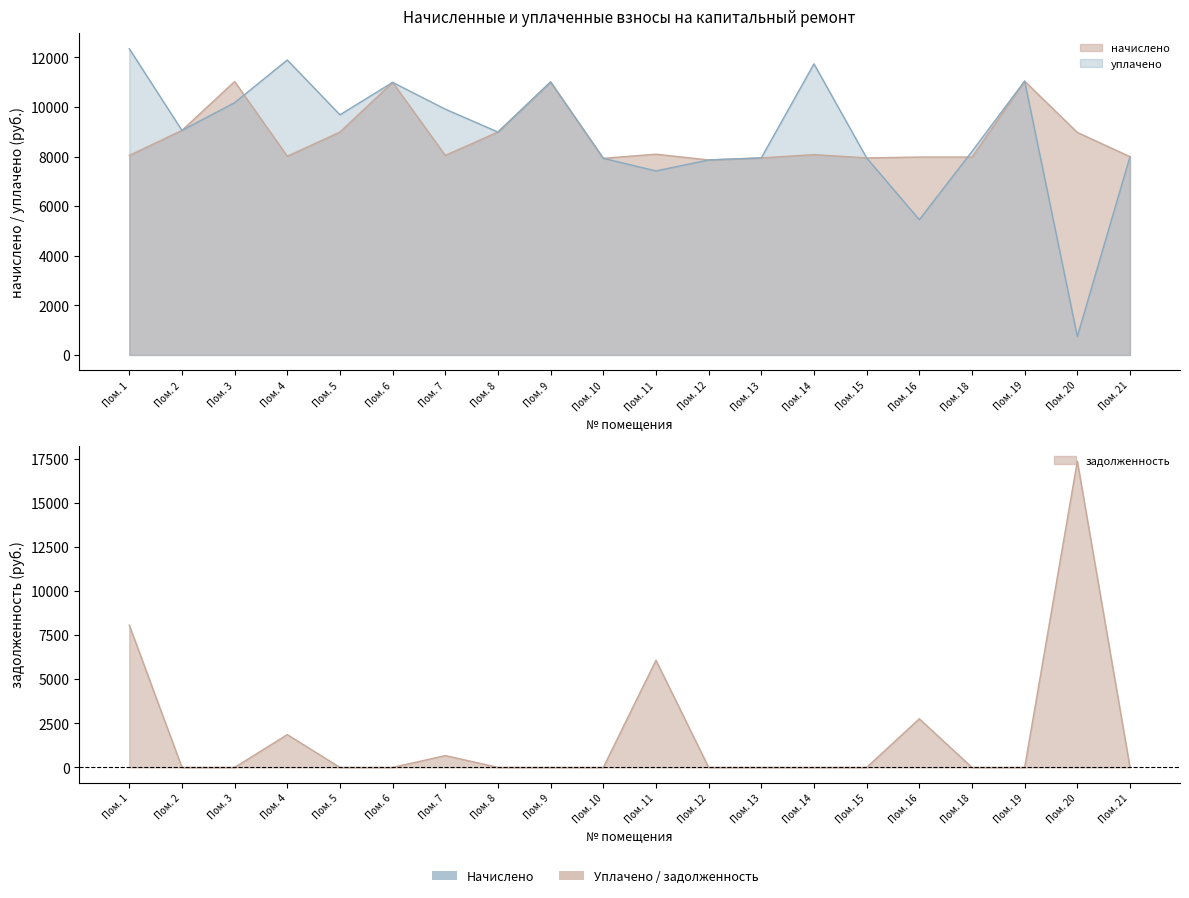

How many times do начислено and задолженность cross each other?

3